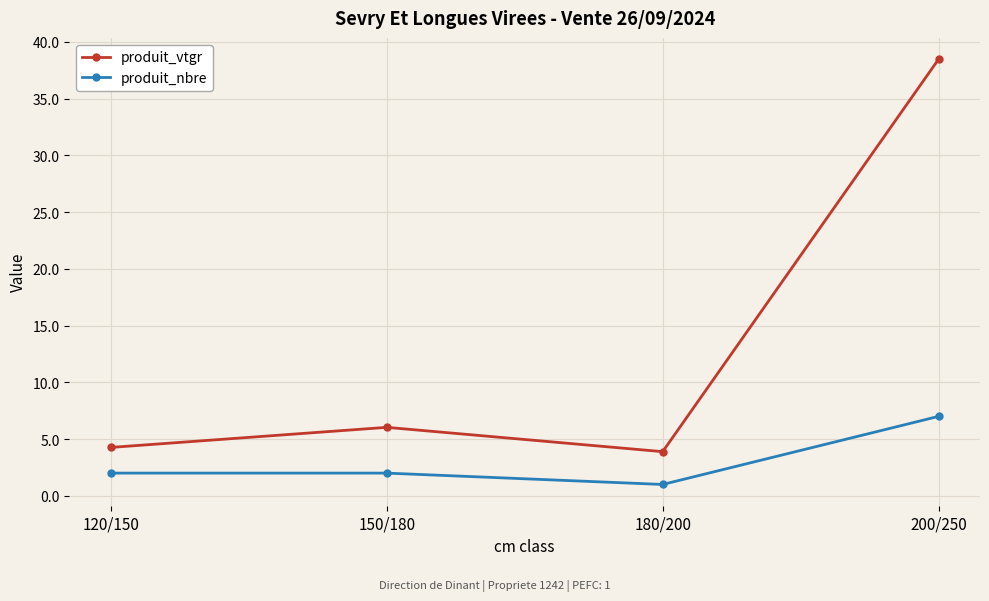

At how many categories does at least one series exceed 26?

1